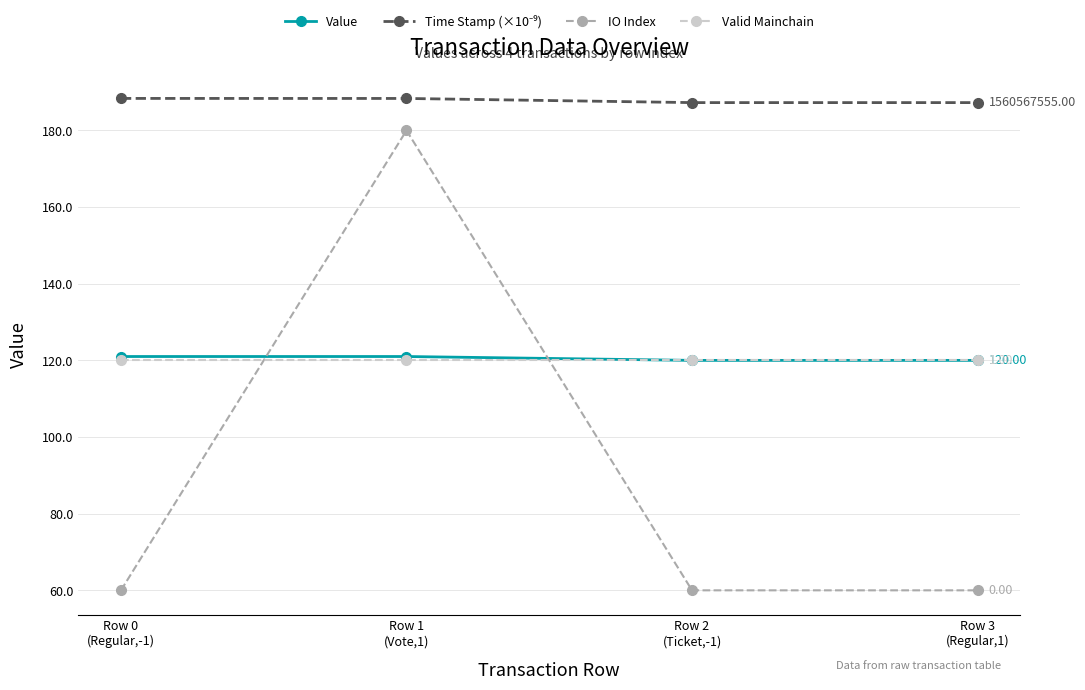

Which series has the widest spread of values?

IO Index